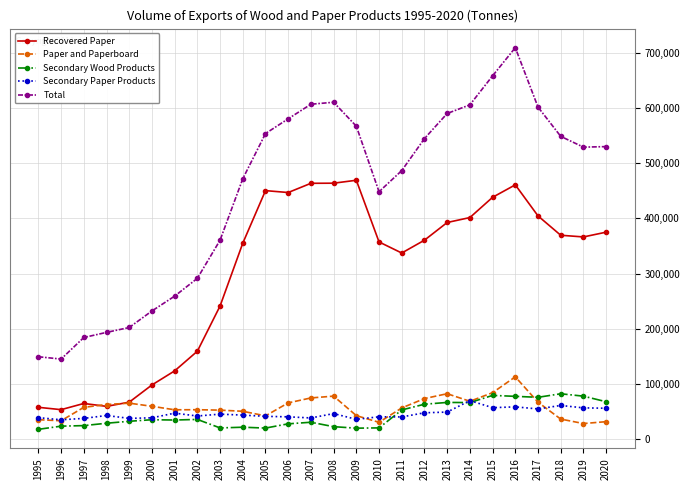

Between 1996 and 2015, which series saw the biggest shift?

Total